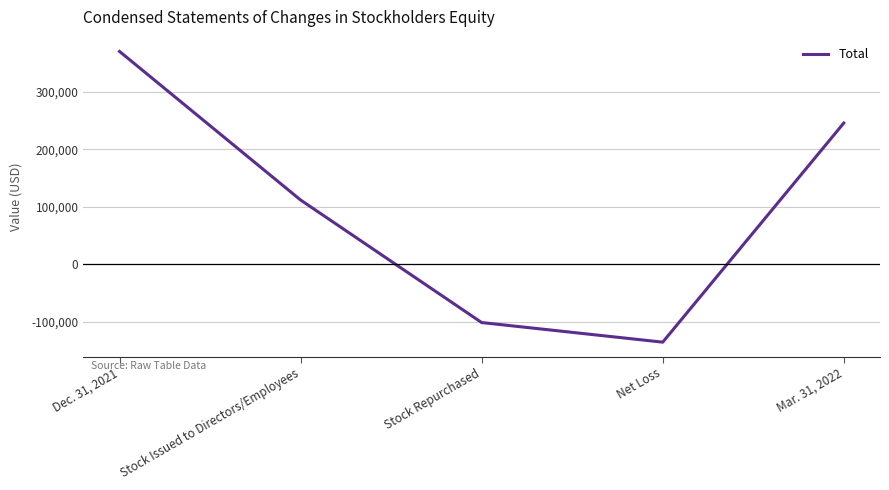

What position from the left is Stock Repurchased?

3